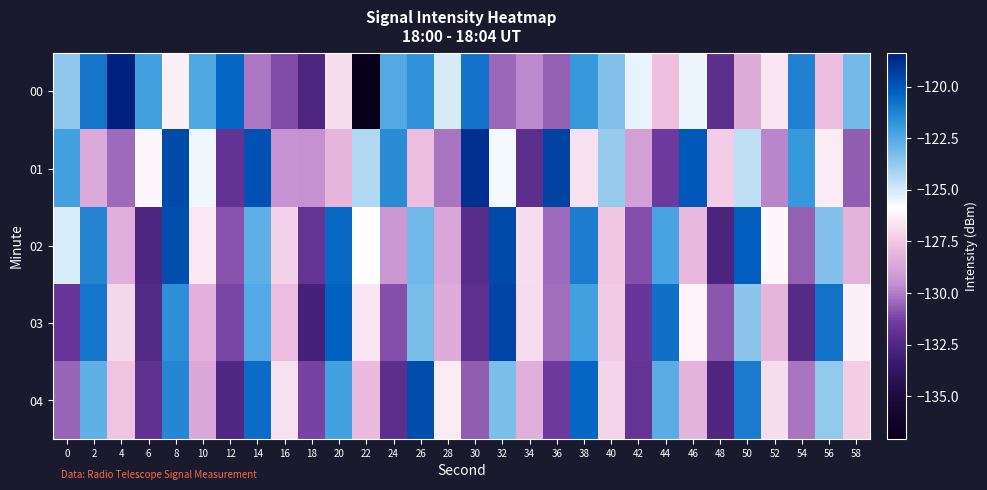

List the series in order of their peak value, highest first.

00, 01, 03, 02, 04